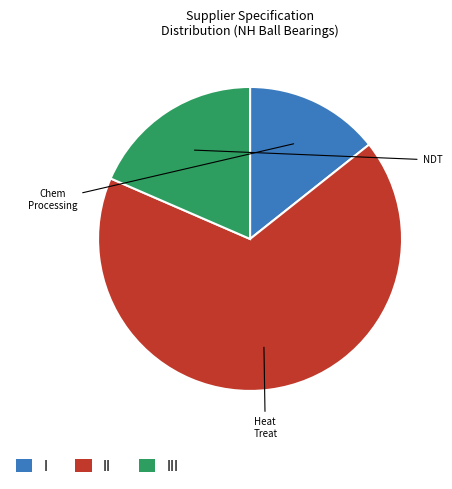

Which category has the smallest portion of the pie?

I